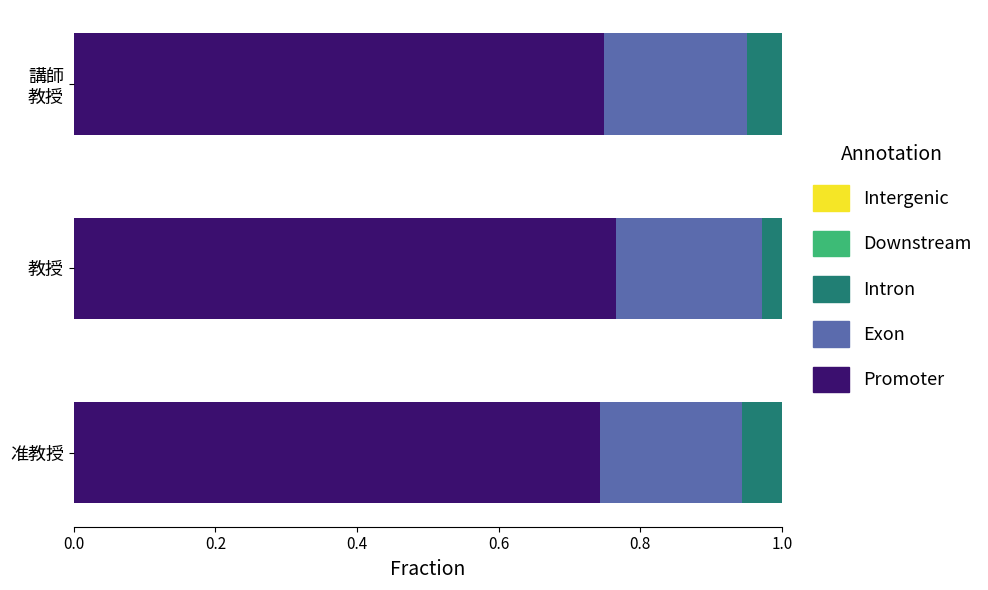

How many groups of bars are there?

3